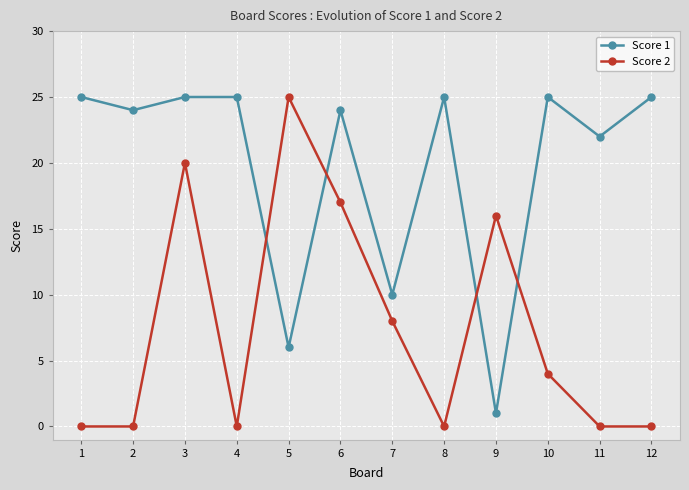

List the series in order of their overall mean, lowest first.

Score 2, Score 1